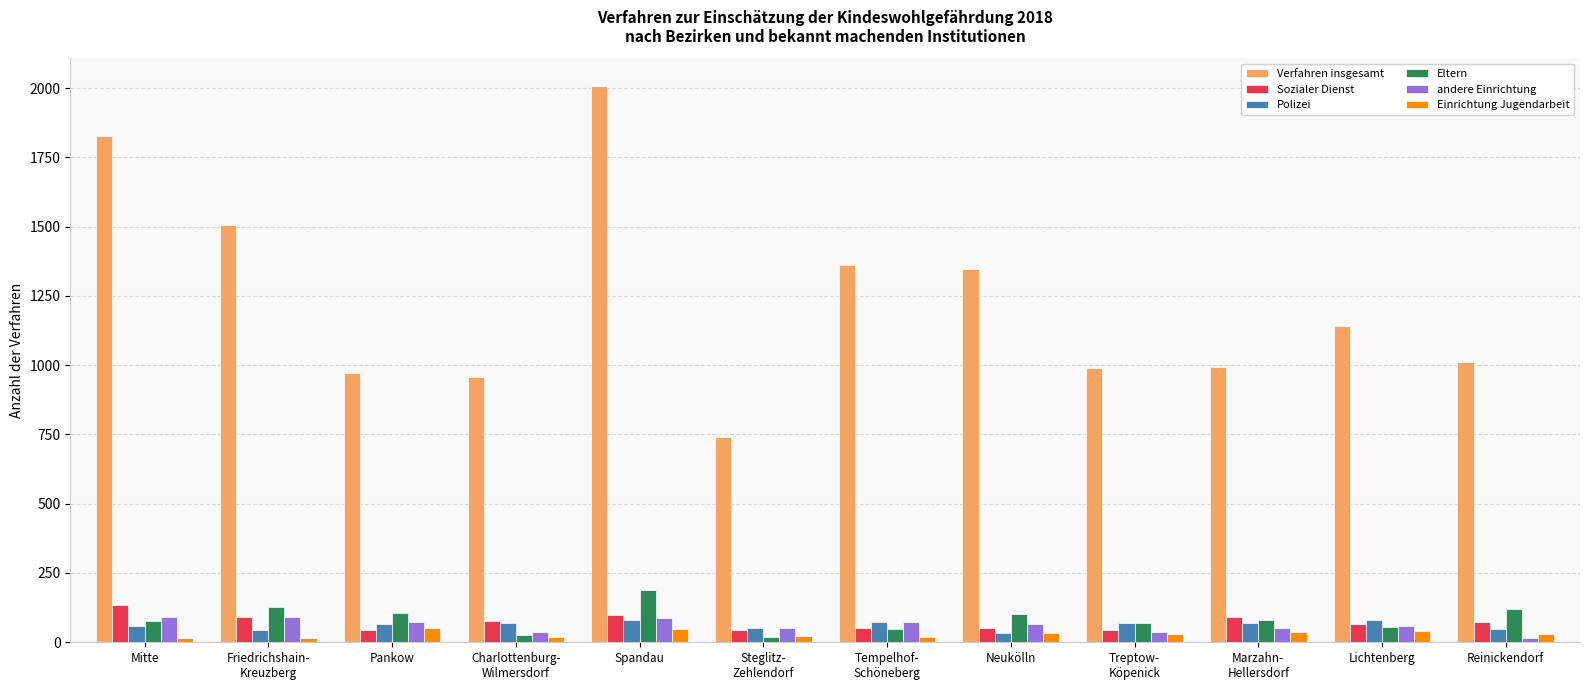

Which series has the widest spread of values?

Verfahren insgesamt